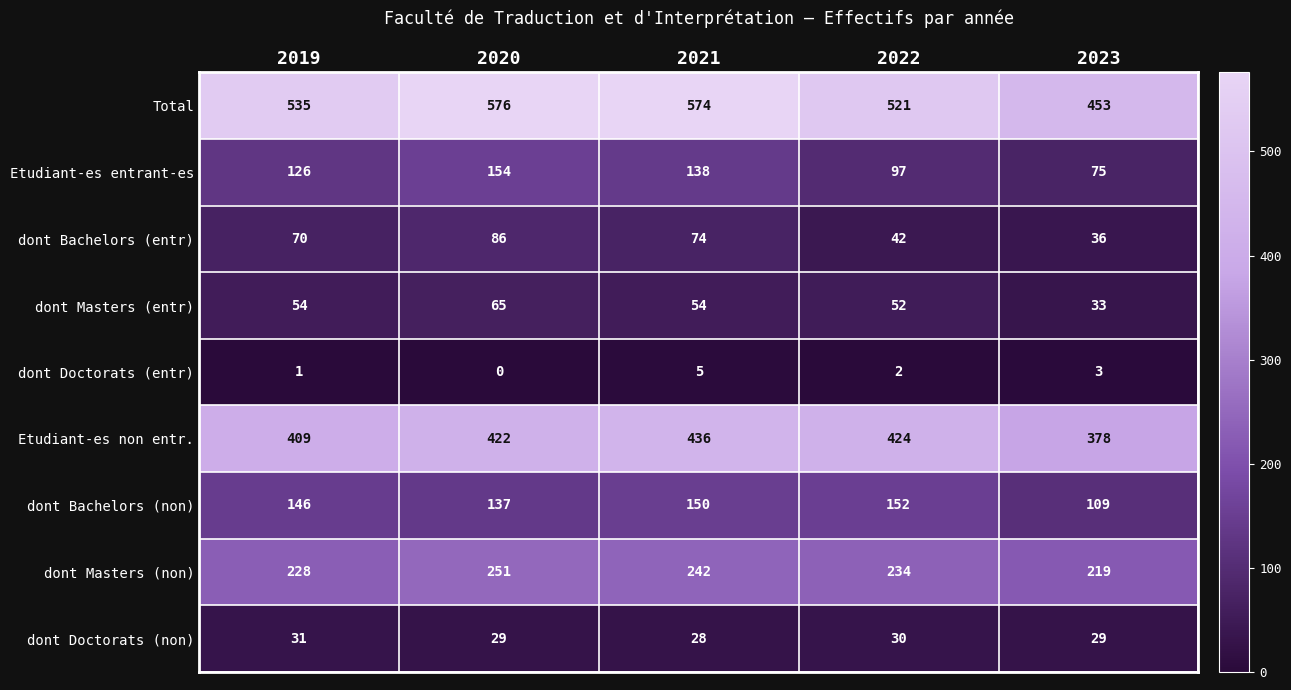

At how many categories does at least one series exceed 502?

4